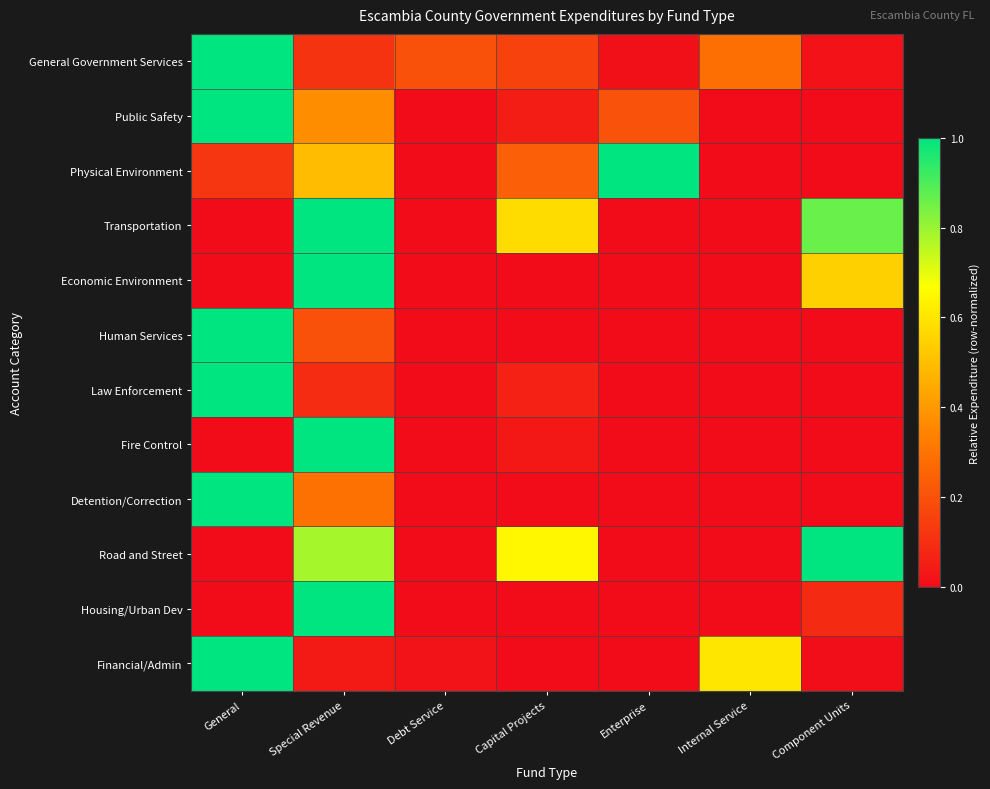

Reading right to left, list all the values displayed in this chart.

General Government Services: Component Units=0.0	Internal Service=0.3	Enterprise=0.0	Capital Projects=0.2	Debt Service=0.2	Special Revenue=0.1	General=1.0
Public Safety: Component Units=0.0	Internal Service=0.0	Enterprise=0.2	Capital Projects=0.1	Debt Service=0.0	Special Revenue=0.4	General=1.0
Physical Environment: Component Units=0.0	Internal Service=0.0	Enterprise=1.0	Capital Projects=0.2	Debt Service=0.0	Special Revenue=0.5	General=0.1
Transportation: Component Units=0.9	Internal Service=0.0	Enterprise=0.0	Capital Projects=0.6	Debt Service=0.0	Special Revenue=1.0	General=0.0
Economic Environment: Component Units=0.5	Internal Service=0.0	Enterprise=0.0	Capital Projects=0.0	Debt Service=0.0	Special Revenue=1.0	General=0.0
Human Services: Component Units=0.0	Internal Service=0.0	Enterprise=0.0	Capital Projects=0.0	Debt Service=0.0	Special Revenue=0.2	General=1.0
Law Enforcement: Component Units=0.0	Internal Service=0.0	Enterprise=0.0	Capital Projects=0.1	Debt Service=0.0	Special Revenue=0.1	General=1.0
Fire Control: Component Units=0.0	Internal Service=0.0	Enterprise=0.0	Capital Projects=0.0	Debt Service=0.0	Special Revenue=1.0	General=0.0
Detention/Correction: Component Units=0.0	Internal Service=0.0	Enterprise=0.0	Capital Projects=0.0	Debt Service=0.0	Special Revenue=0.3	General=1.0
Road and Street: Component Units=1.0	Internal Service=0.0	Enterprise=0.0	Capital Projects=0.6	Debt Service=0.0	Special Revenue=0.8	General=0.0
Housing/Urban Dev: Component Units=0.1	Internal Service=0.0	Enterprise=0.0	Capital Projects=0.0	Debt Service=0.0	Special Revenue=1.0	General=0.0
Financial/Admin: Component Units=0.0	Internal Service=0.6	Enterprise=0.0	Capital Projects=0.0	Debt Service=0.0	Special Revenue=0.0	General=1.0